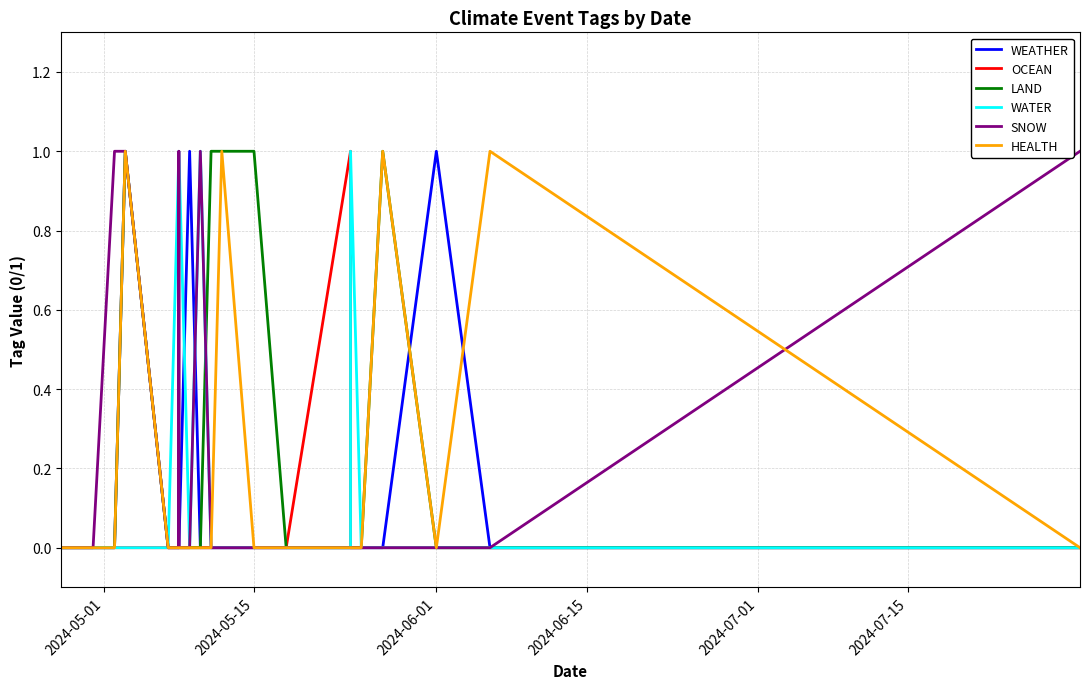

Rank the series by their maximum value, from lowest to highest.

WEATHER, OCEAN, LAND, WATER, SNOW, HEALTH